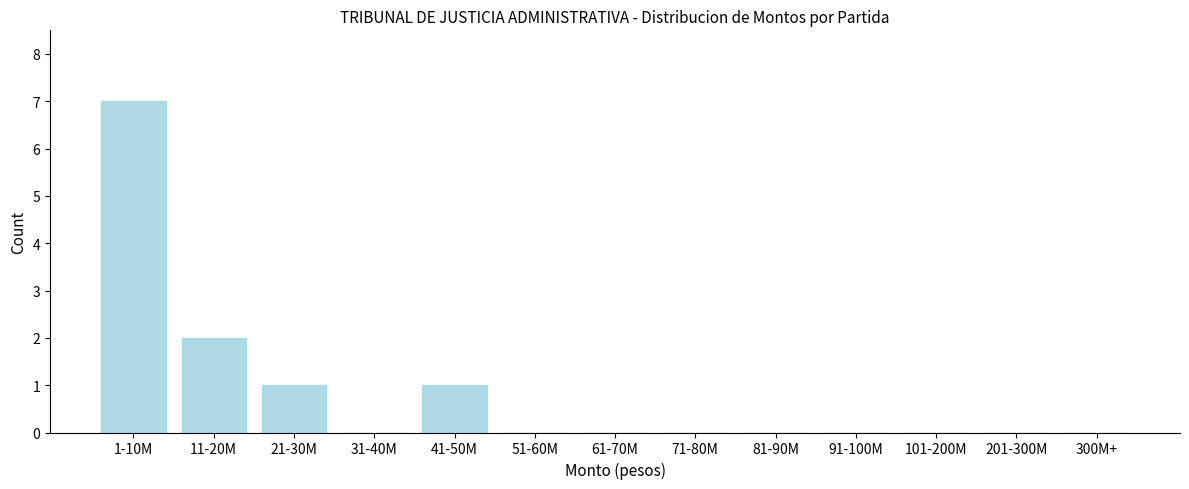

Reading left to right, what are all the values shown in this chart?

1-10M=7	11-20M=2	21-30M=1	31-40M=0	41-50M=1	51-60M=0	61-70M=0	71-80M=0	81-90M=0	91-100M=0	101-200M=0	201-300M=0	300M+=0